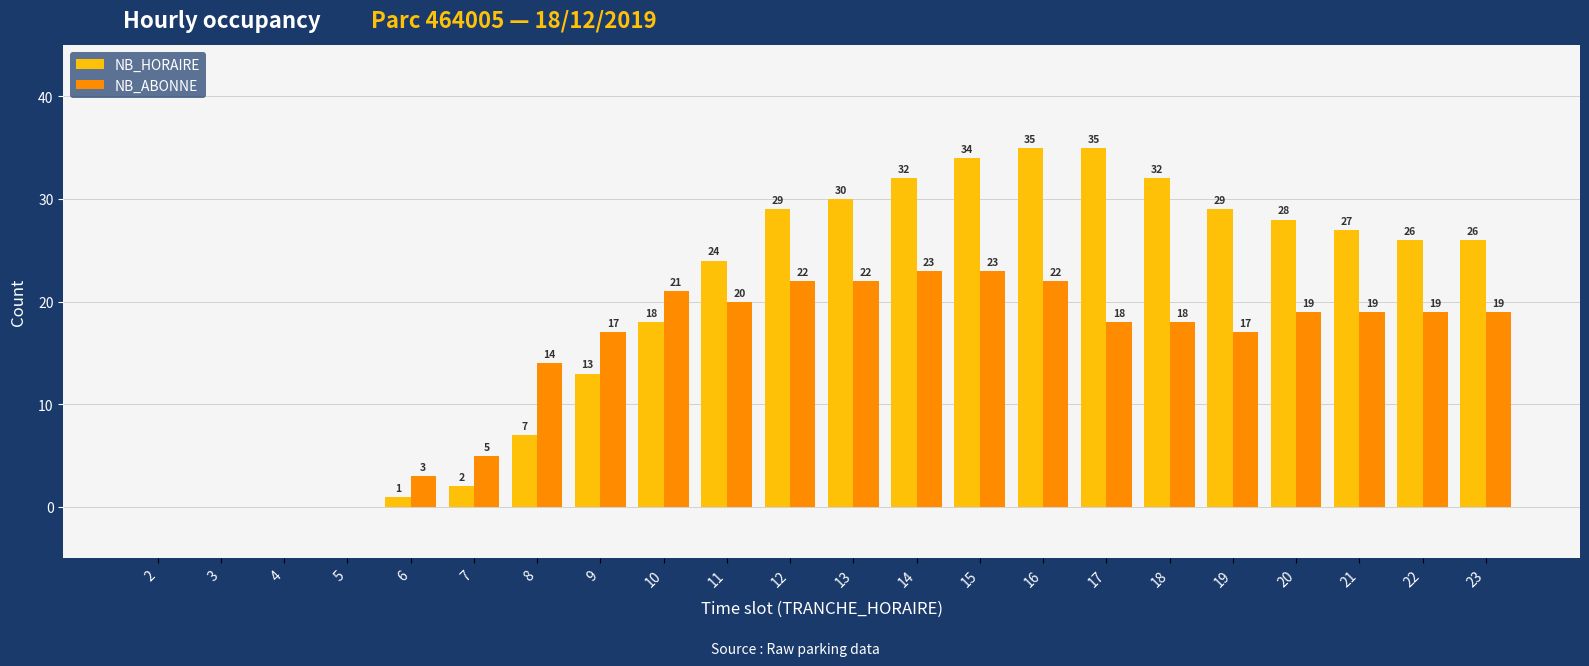

Which series has the largest total across all categories?

NB_HORAIRE